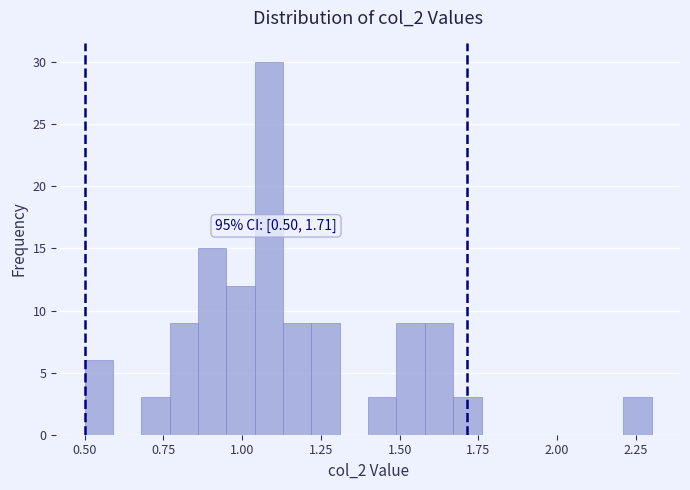

Read against the x-axis, roughly where is the centre of the tallest bar?

1.10